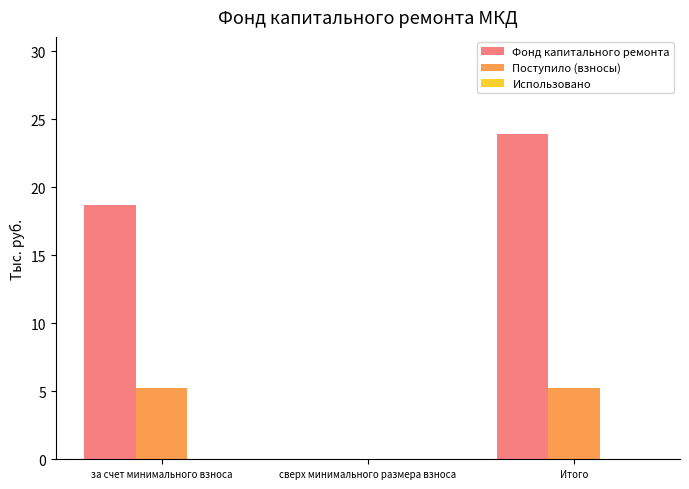

The value of Фонд капитального ремонта at Итого is 23.9. True or false?

True